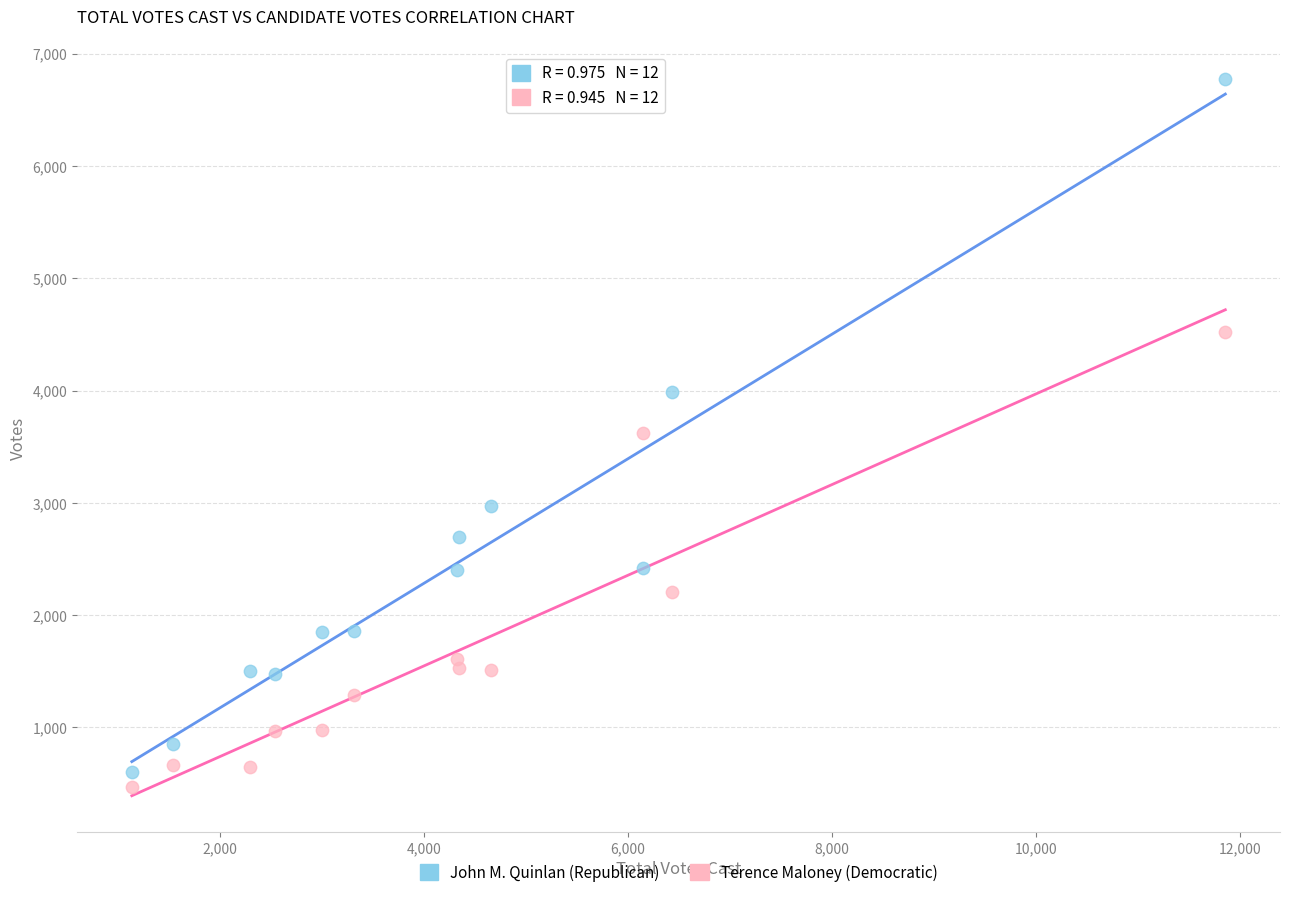

Which series has the widest spread of Y values?

John M. Quinlan (Republican)